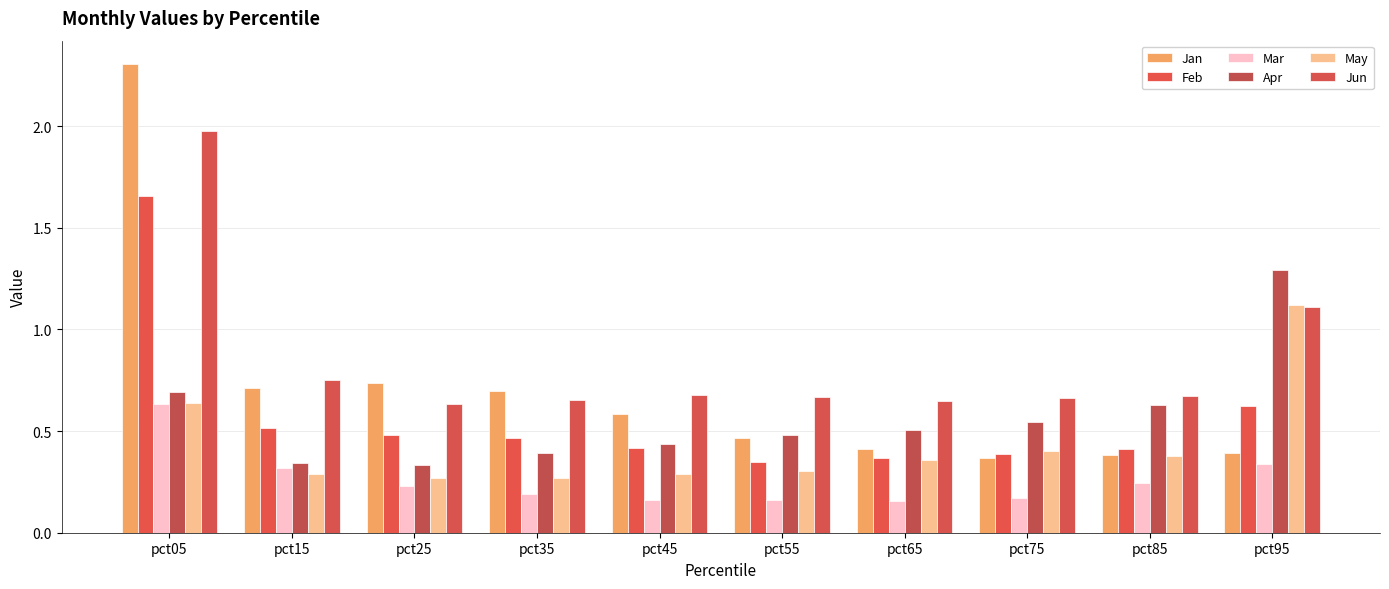

How many series are shown in this chart?

6